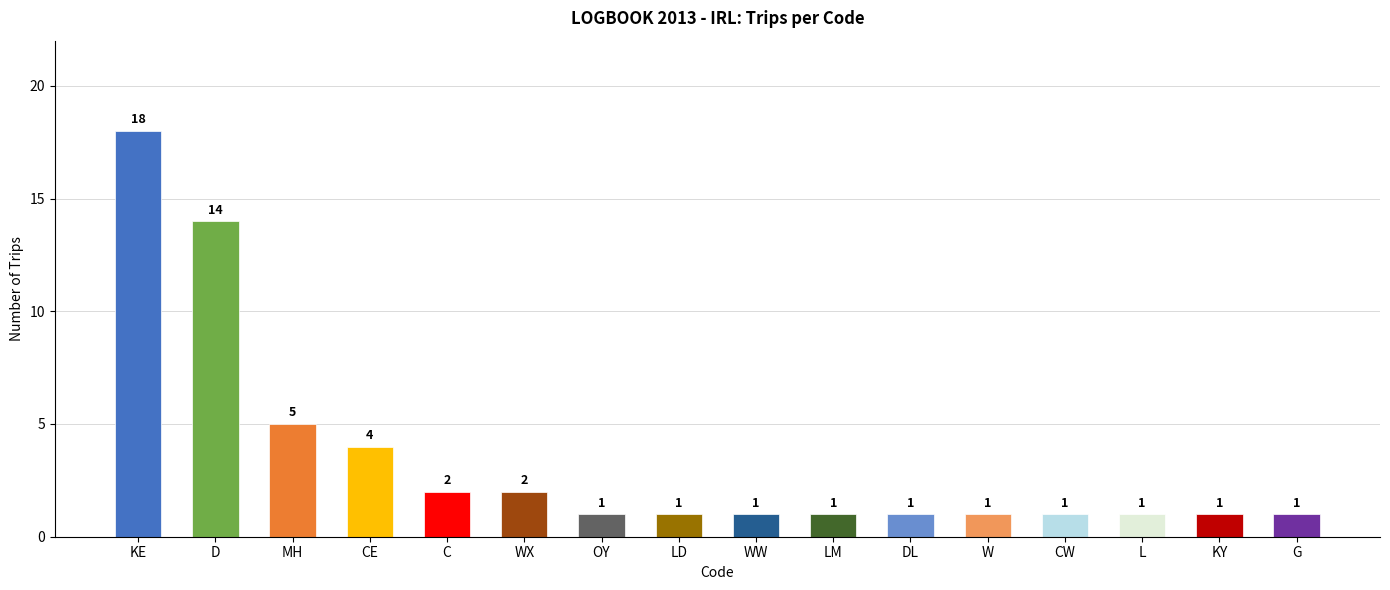

Reading left to right, extract all data points from this chart.

KE=18	D=14	MH=5	CE=4	C=2	WX=2	OY=1	LD=1	WW=1	LM=1	DL=1	W=1	CW=1	L=1	KY=1	G=1